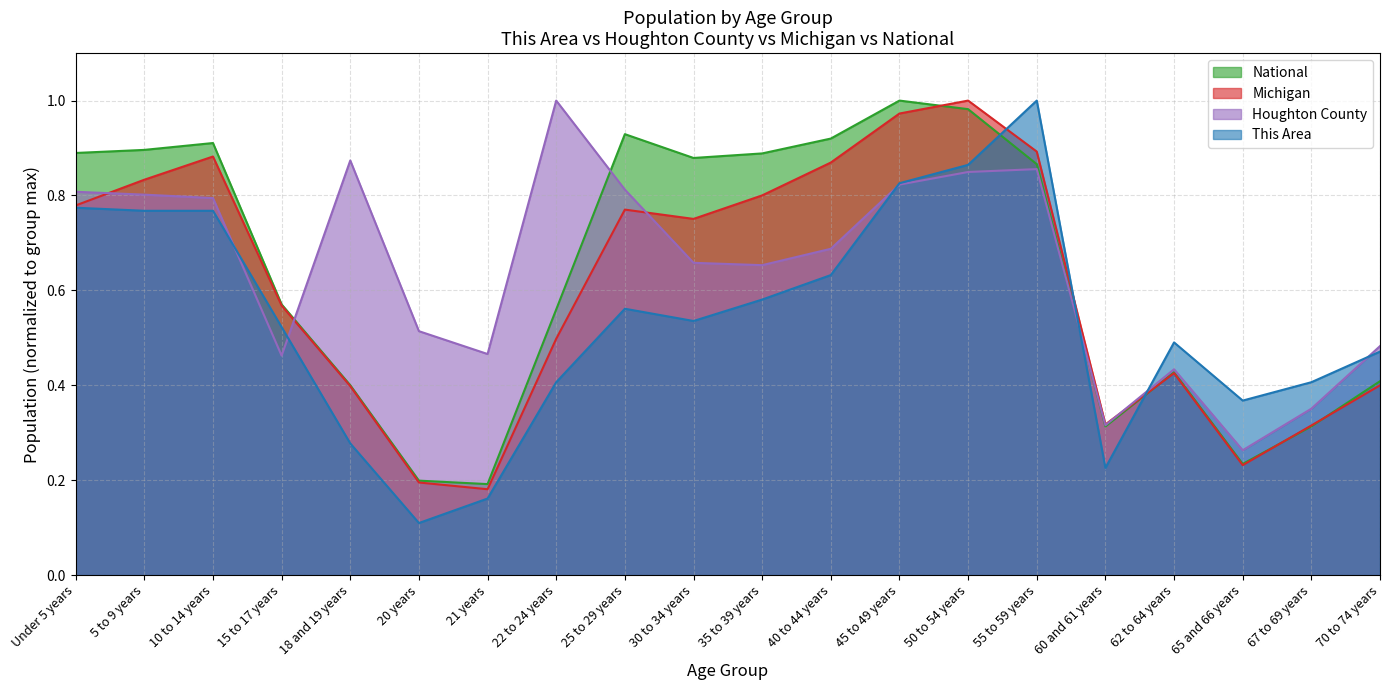

True or false: Michigan and This Area cross at least once.

True